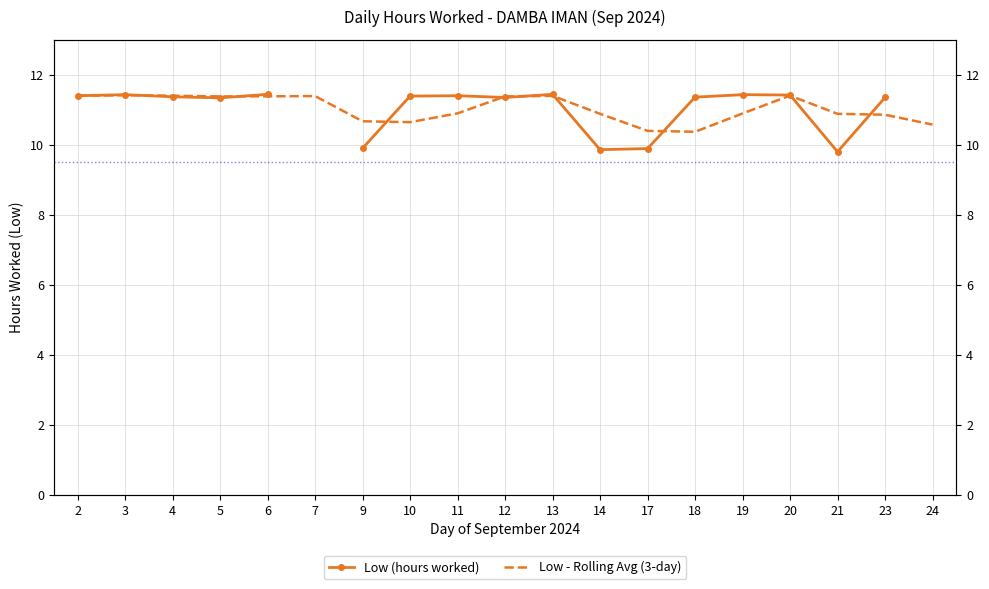

Rank the series by their maximum value, from lowest to highest.

Low - Rolling Avg (3-day), Low (hours worked)